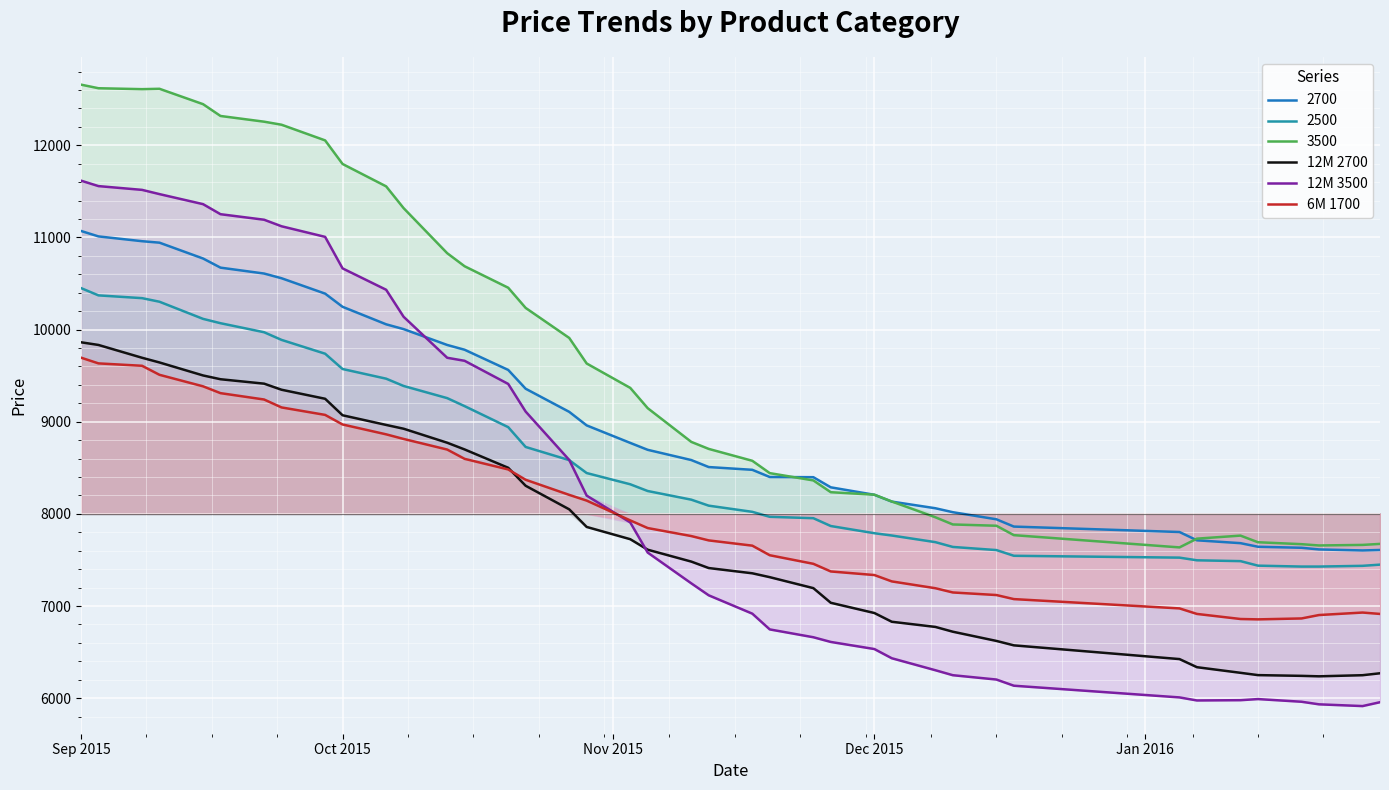

Is it true that 6M 1700 equals 3908 at Oct 2015?

False